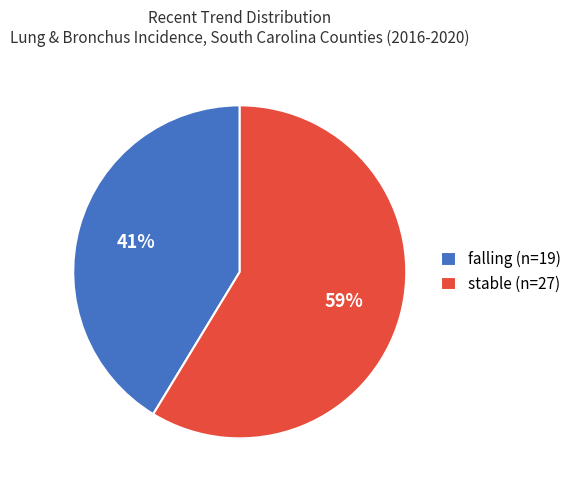

How many slices are in this pie chart?

2